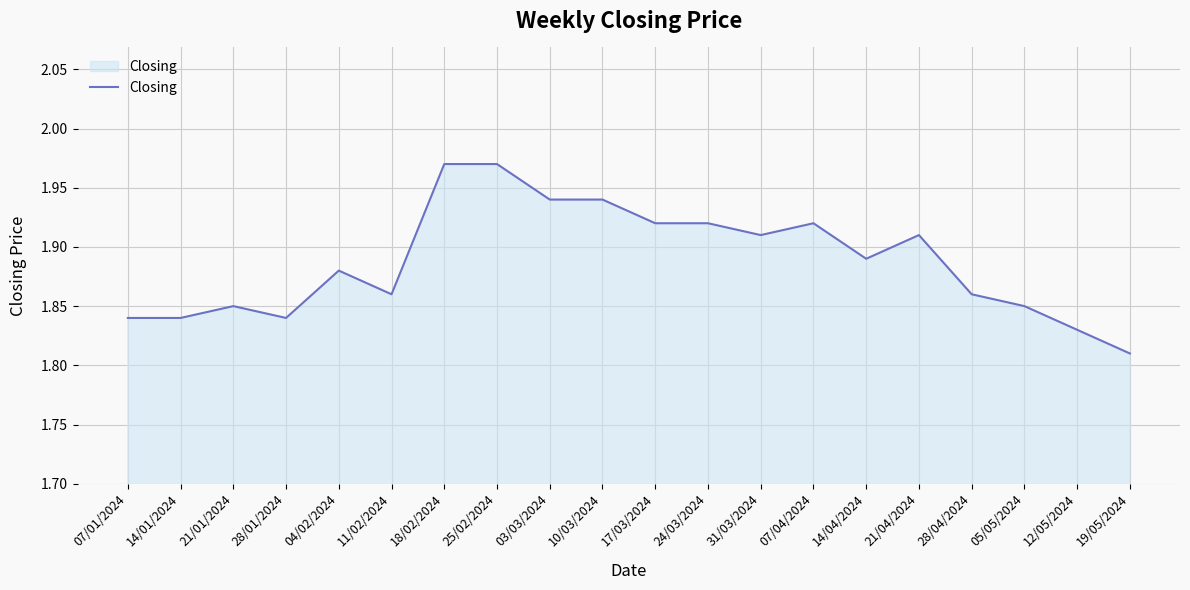

How many lines are shown in the chart?

1